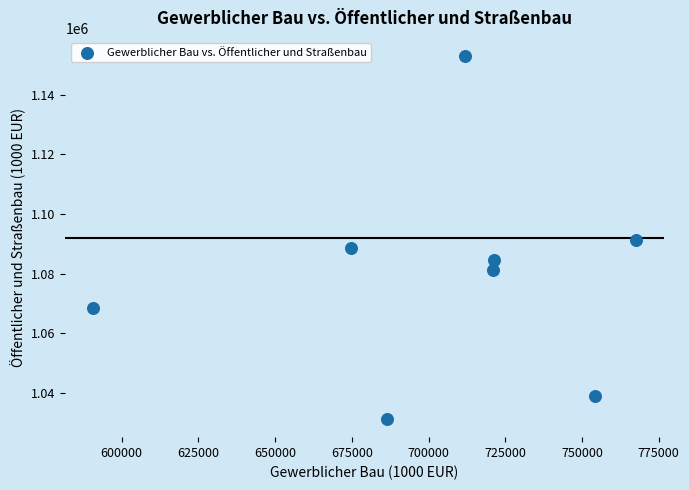

What is the average Y value?

1079705.4